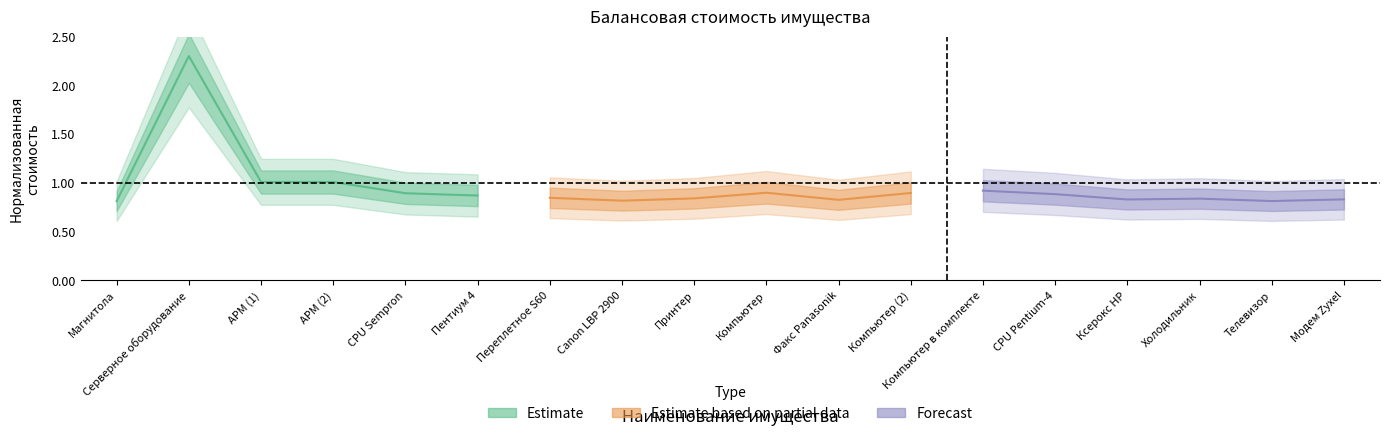

True or false: Forecast has a value of 0.6 at Модем Zyxel.

False